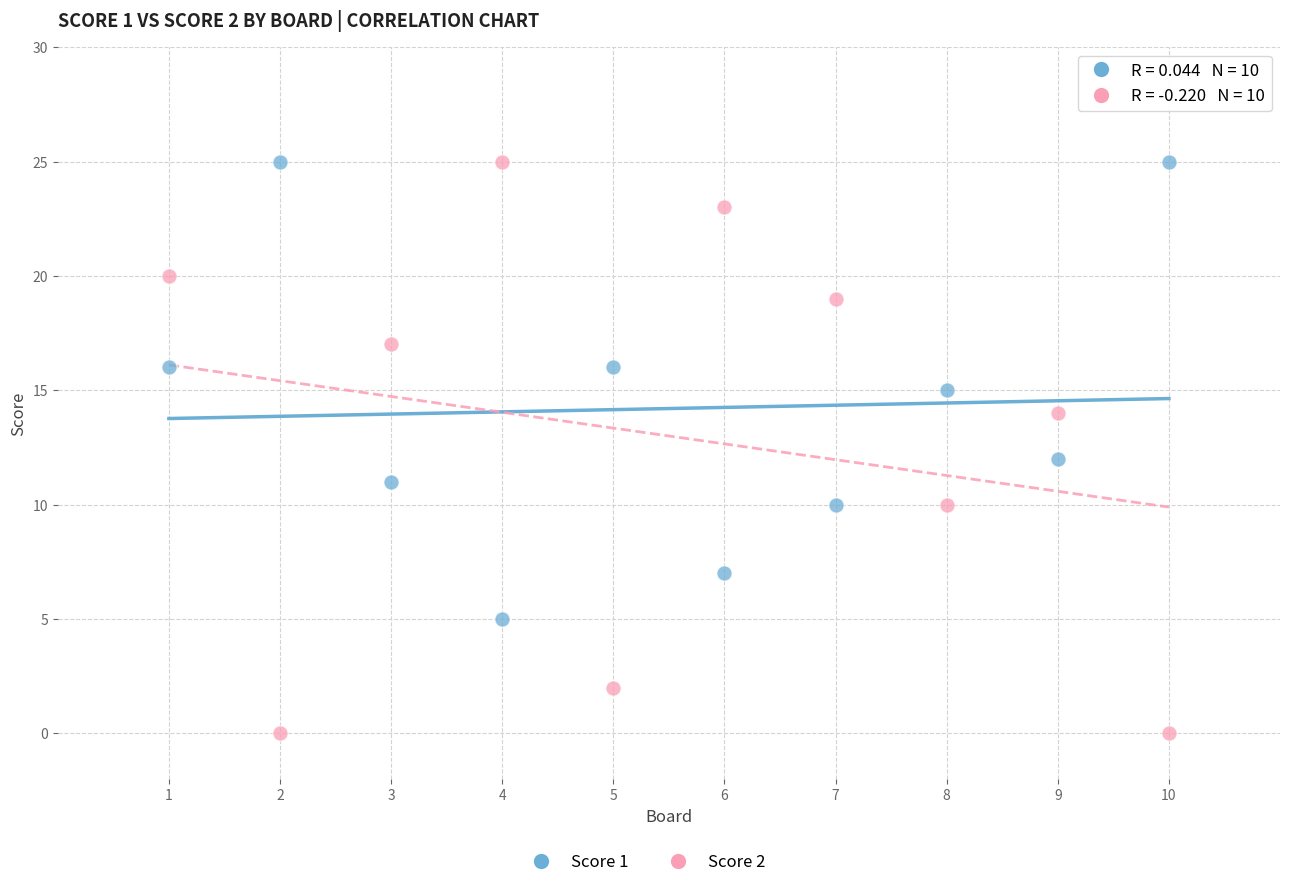

Which series contains the lowest Y value?

Score 2